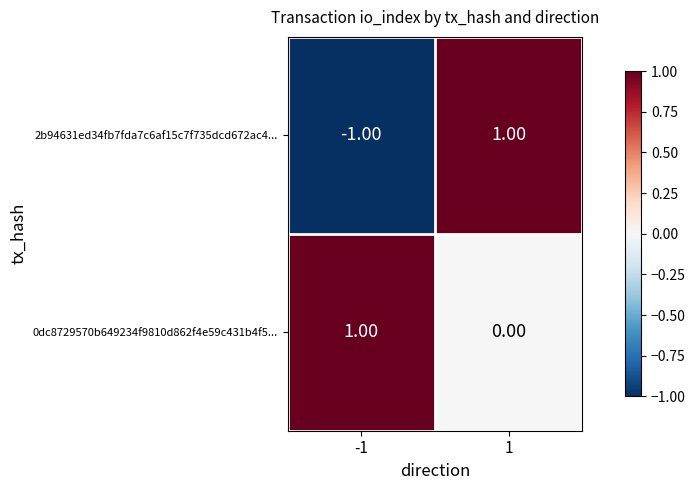

Rank the series by their average value, from lowest to highest.

2b94631ed34fb7fda7c6af15c7f735dcd672ac4..., 0dc8729570b649234f9810d862f4e59c431b4f5...